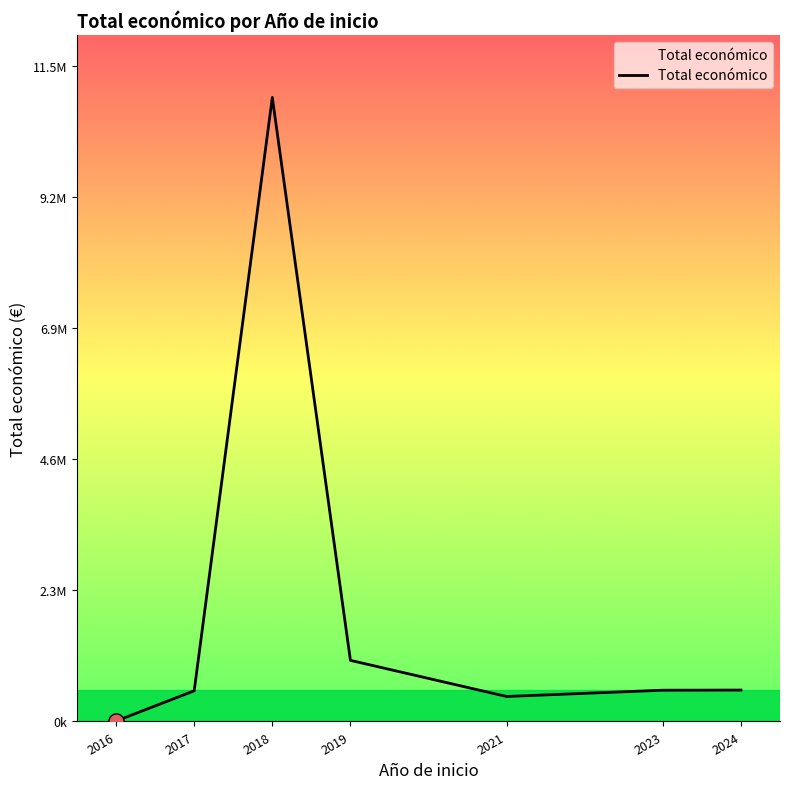

Is this an area chart (filled region under the line)?

Yes